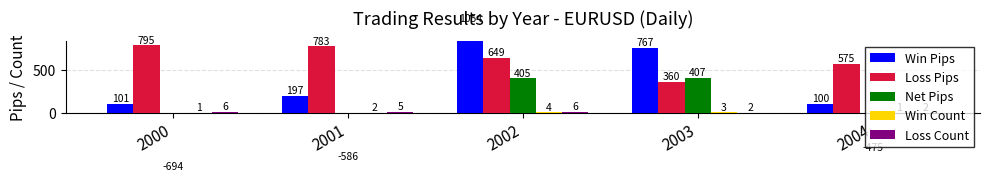

At 2001, list the series in order from largest to smallest.

Loss Pips, Win Pips, Loss Count, Win Count, Net Pips